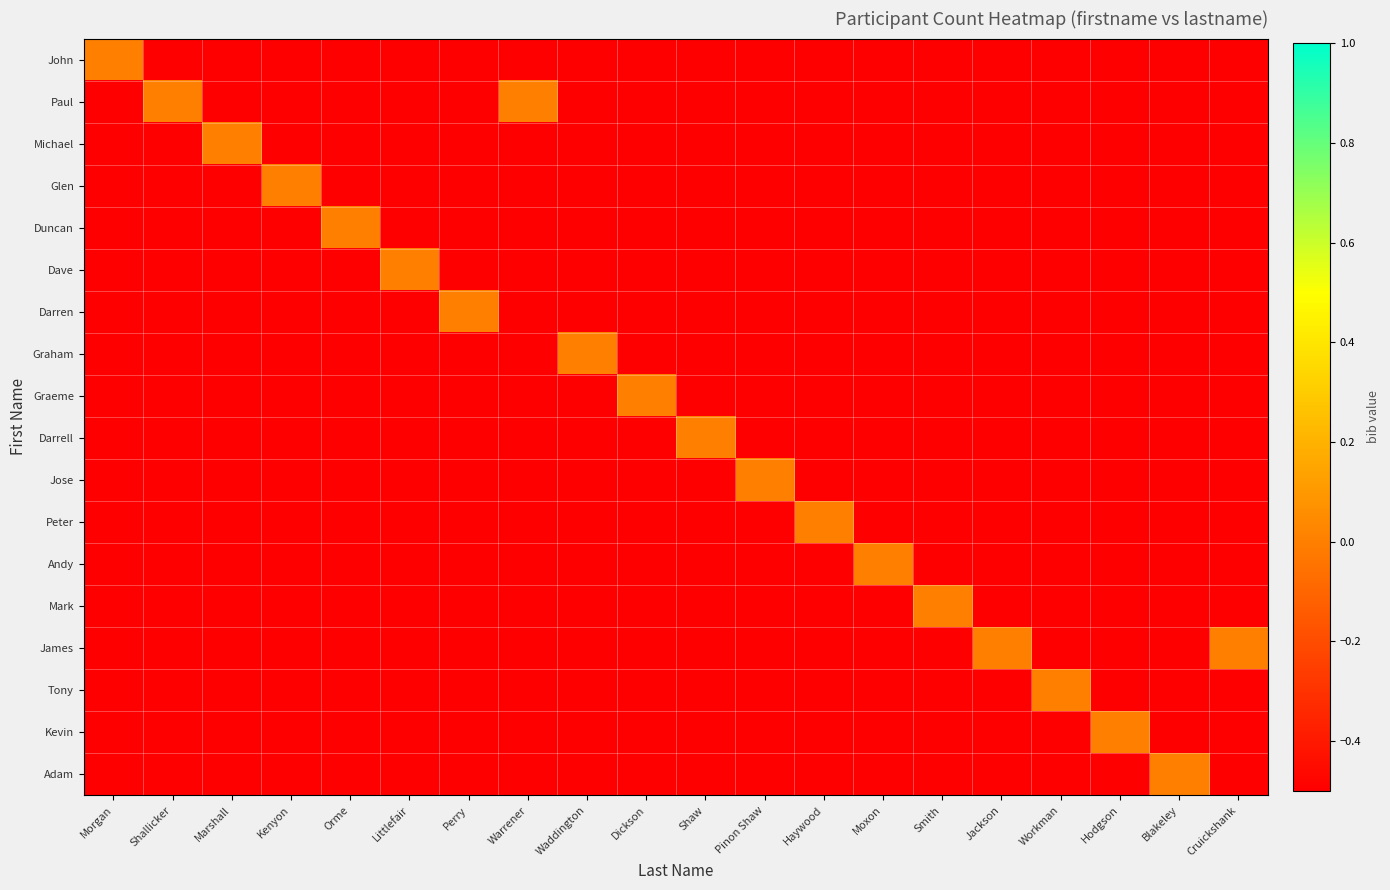

List the series in order of their peak value, highest first.

John, Paul, Michael, Glen, Duncan, Dave, Darren, Graham, Graeme, Darrell, Jose, Peter, Andy, Mark, James, Tony, Kevin, Adam